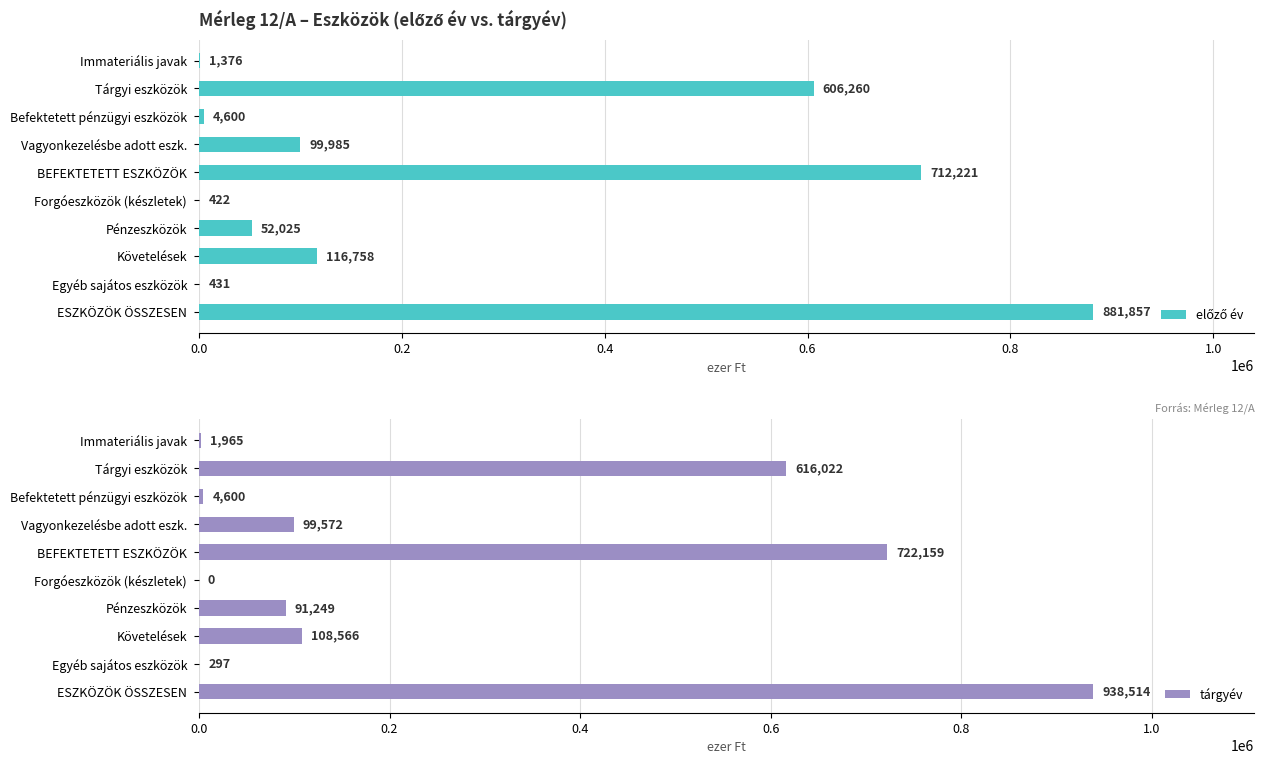

Is it true that tárgyév equals 99572 at Vagyonkezelésbe adott eszk.?

True